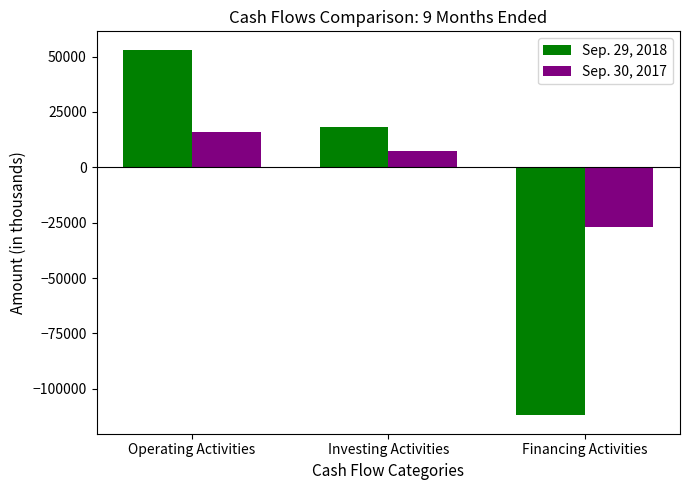

Count the number of categories in the chart.

3